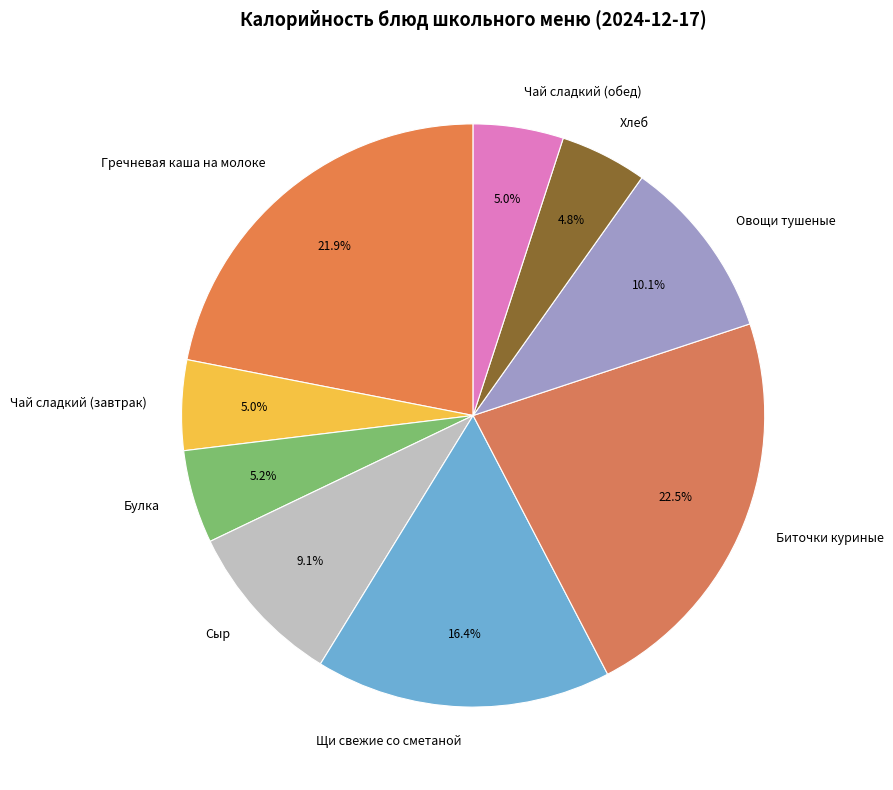

Combined, do Сыр and Хлеб account for over 50%?

No